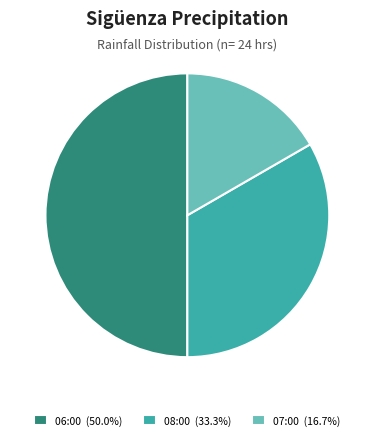

How many slices are in this pie chart?

3